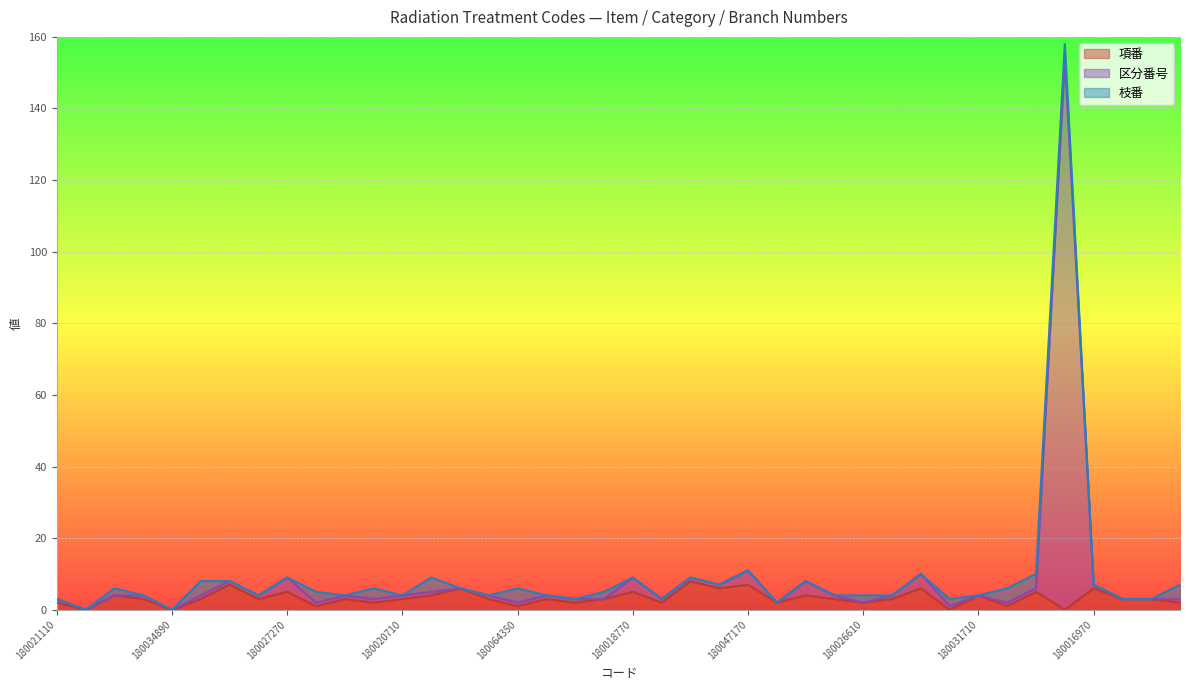

How many values in the 区分番号 series are below 4?

16